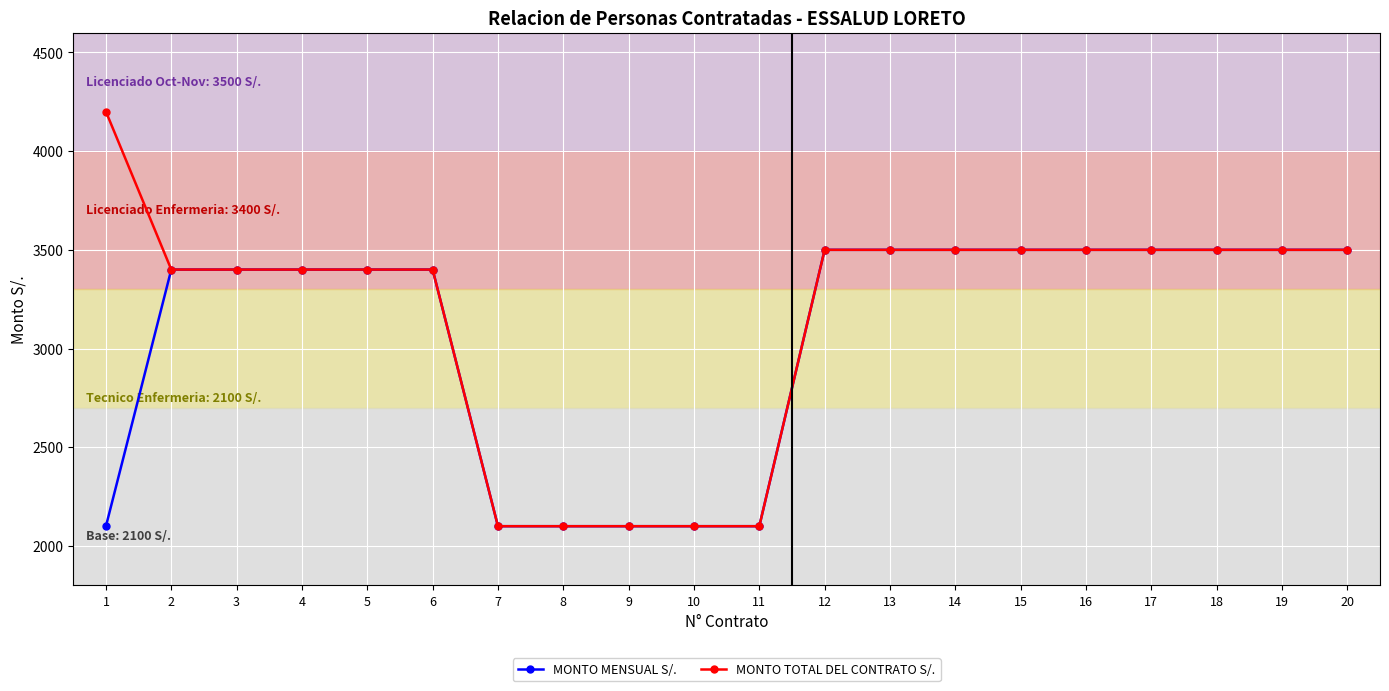

Rank the series by their average value, from lowest to highest.

MONTO MENSUAL S/., MONTO TOTAL DEL CONTRATO S/.